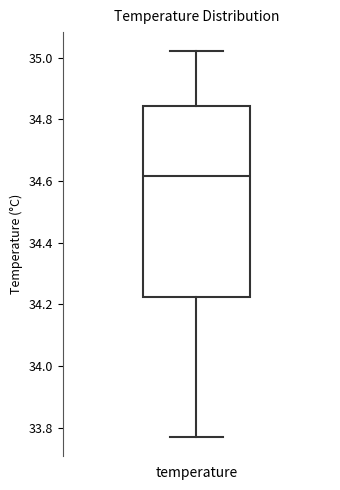

Transcribe this box plot: give where the median line is, the range the box spans, and where the two whiskers end, as read against the y-axis. The values are not printed on the chart, so give them approximately, as read against the axis.

median 34.62, box 34.22 to 34.84, whiskers 33.78 to 35.02